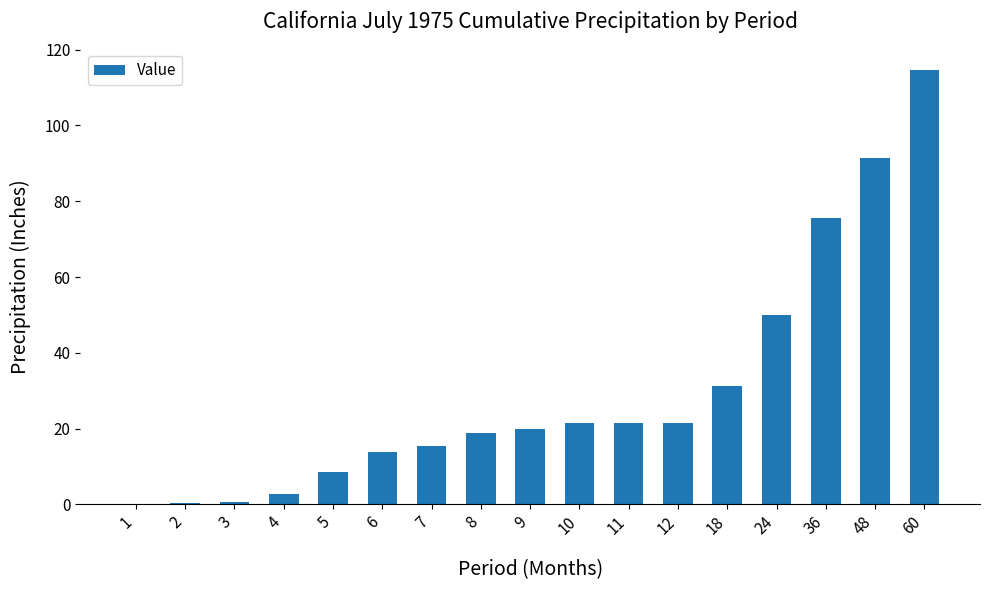

Read the value at 4.

2.7